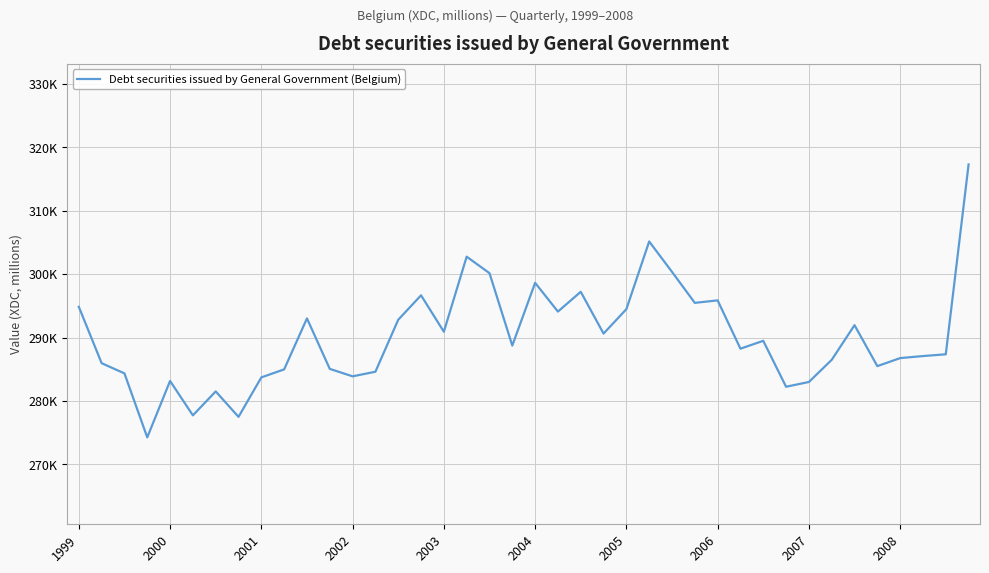

Does the chart have visible grid lines?

Yes